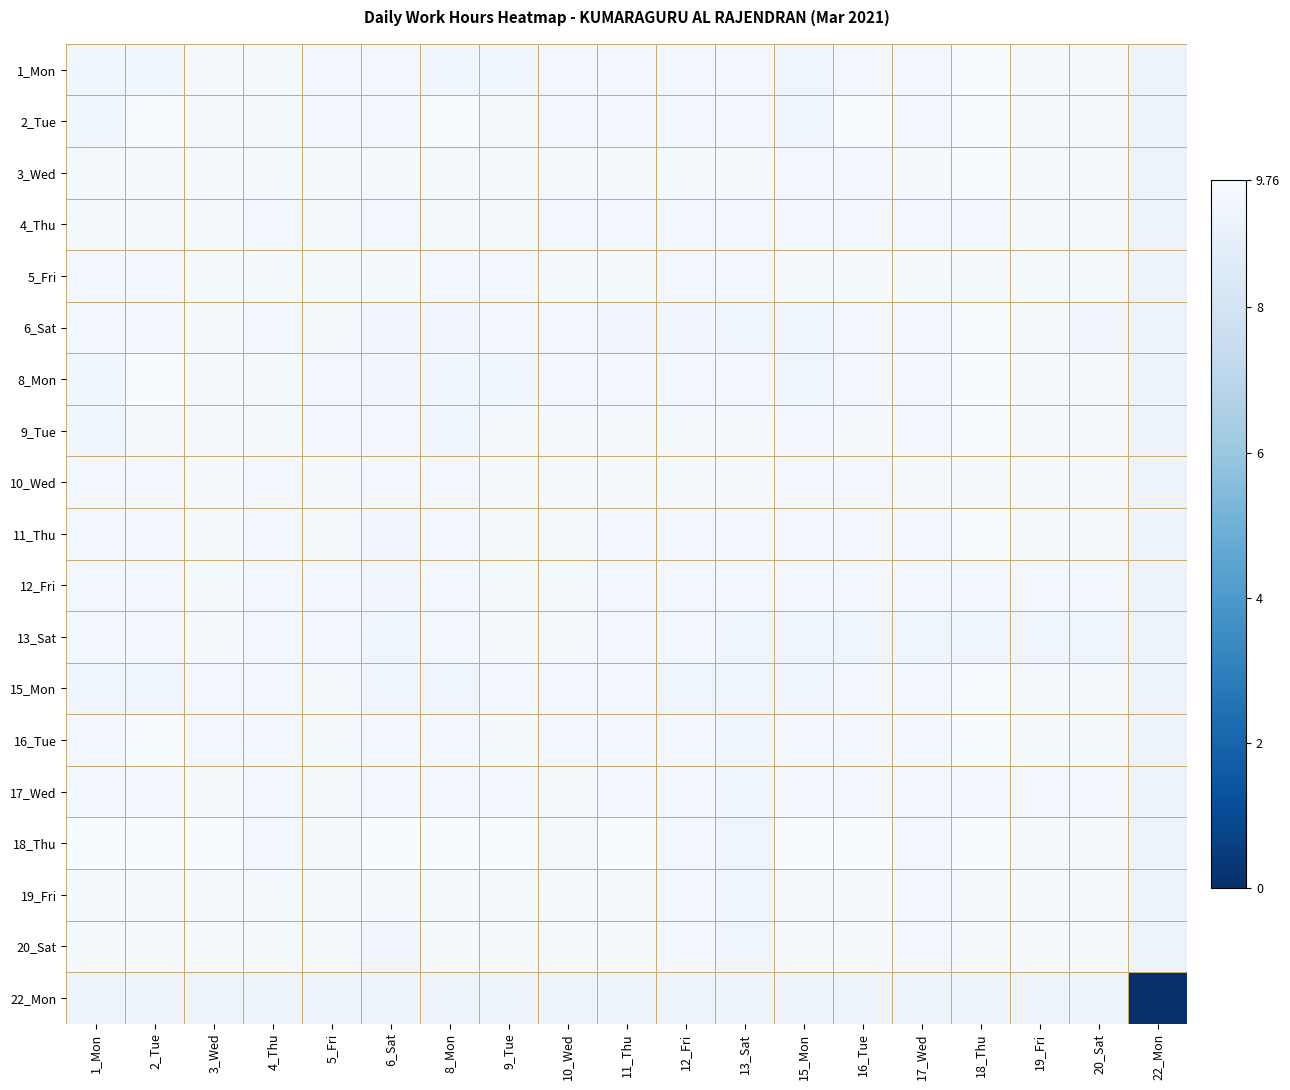

Reading left to right, extract all data points from this chart.

1_Mon: 1_Mon=9.4	2_Tue=9.4	3_Wed=9.6	4_Thu=9.6	5_Fri=9.5	6_Sat=9.5	8_Mon=9.4	9_Tue=9.4	10_Wed=9.5	11_Thu=9.5	12_Fri=9.5	13_Sat=9.5	15_Mon=9.4	16_Tue=9.5	17_Wed=9.5	18_Thu=9.7	19_Fri=9.7	20_Sat=9.6	22_Mon=9.2
2_Tue: 1_Mon=9.4	2_Tue=9.8	3_Wed=9.6	4_Thu=9.6	5_Fri=9.5	6_Sat=9.5	8_Mon=9.8	9_Tue=9.6	10_Wed=9.5	11_Thu=9.5	12_Fri=9.5	13_Sat=9.5	15_Mon=9.4	16_Tue=9.8	17_Wed=9.5	18_Thu=9.7	19_Fri=9.7	20_Sat=9.6	22_Mon=9.2
3_Wed: 1_Mon=9.6	2_Tue=9.6	3_Wed=9.6	4_Thu=9.6	5_Fri=9.6	6_Sat=9.6	8_Mon=9.6	9_Tue=9.6	10_Wed=9.6	11_Thu=9.6	12_Fri=9.6	13_Sat=9.6	15_Mon=9.5	16_Tue=9.5	17_Wed=9.6	18_Thu=9.7	19_Fri=9.7	20_Sat=9.6	22_Mon=9.2
4_Thu: 1_Mon=9.6	2_Tue=9.6	3_Wed=9.6	4_Thu=9.5	5_Fri=9.6	6_Sat=9.5	8_Mon=9.6	9_Tue=9.6	10_Wed=9.5	11_Thu=9.5	12_Fri=9.5	13_Sat=9.5	15_Mon=9.5	16_Tue=9.5	17_Wed=9.5	18_Thu=9.5	19_Fri=9.7	20_Sat=9.6	22_Mon=9.2
5_Fri: 1_Mon=9.5	2_Tue=9.5	3_Wed=9.6	4_Thu=9.6	5_Fri=9.6	6_Sat=9.6	8_Mon=9.5	9_Tue=9.5	10_Wed=9.6	11_Thu=9.6	12_Fri=9.5	13_Sat=9.5	15_Mon=9.7	16_Tue=9.7	17_Wed=9.7	18_Thu=9.7	19_Fri=9.6	20_Sat=9.6	22_Mon=9.2
6_Sat: 1_Mon=9.5	2_Tue=9.5	3_Wed=9.6	4_Thu=9.5	5_Fri=9.6	6_Sat=9.4	8_Mon=9.4	9_Tue=9.5	10_Wed=9.5	11_Thu=9.4	12_Fri=9.4	13_Sat=9.3	15_Mon=9.4	16_Tue=9.5	17_Wed=9.5	18_Thu=9.7	19_Fri=9.7	20_Sat=9.4	22_Mon=9.2
8_Mon: 1_Mon=9.4	2_Tue=9.8	3_Wed=9.6	4_Thu=9.6	5_Fri=9.5	6_Sat=9.4	8_Mon=9.4	9_Tue=9.4	10_Wed=9.5	11_Thu=9.5	12_Fri=9.5	13_Sat=9.5	15_Mon=9.4	16_Tue=9.5	17_Wed=9.5	18_Thu=9.7	19_Fri=9.7	20_Sat=9.6	22_Mon=9.2
9_Tue: 1_Mon=9.4	2_Tue=9.6	3_Wed=9.6	4_Thu=9.6	5_Fri=9.5	6_Sat=9.5	8_Mon=9.4	9_Tue=9.6	10_Wed=9.6	11_Thu=9.6	12_Fri=9.6	13_Sat=9.6	15_Mon=9.5	16_Tue=9.6	17_Wed=9.5	18_Thu=9.7	19_Fri=9.7	20_Sat=9.6	22_Mon=9.2
10_Wed: 1_Mon=9.5	2_Tue=9.5	3_Wed=9.6	4_Thu=9.5	5_Fri=9.6	6_Sat=9.5	8_Mon=9.5	9_Tue=9.6	10_Wed=9.6	11_Thu=9.6	12_Fri=9.6	13_Sat=9.6	15_Mon=9.5	16_Tue=9.5	17_Wed=9.6	18_Thu=9.6	19_Fri=9.7	20_Sat=9.6	22_Mon=9.2
11_Thu: 1_Mon=9.5	2_Tue=9.5	3_Wed=9.6	4_Thu=9.5	5_Fri=9.6	6_Sat=9.4	8_Mon=9.5	9_Tue=9.6	10_Wed=9.6	11_Thu=9.5	12_Fri=9.5	13_Sat=9.5	15_Mon=9.5	16_Tue=9.5	17_Wed=9.5	18_Thu=9.7	19_Fri=9.7	20_Sat=9.6	22_Mon=9.2
12_Fri: 1_Mon=9.5	2_Tue=9.5	3_Wed=9.6	4_Thu=9.5	5_Fri=9.5	6_Sat=9.4	8_Mon=9.5	9_Tue=9.6	10_Wed=9.6	11_Thu=9.5	12_Fri=9.5	13_Sat=9.5	15_Mon=9.5	16_Tue=9.5	17_Wed=9.5	18_Thu=9.5	19_Fri=9.5	20_Sat=9.5	22_Mon=9.2
13_Sat: 1_Mon=9.5	2_Tue=9.5	3_Wed=9.6	4_Thu=9.5	5_Fri=9.5	6_Sat=9.3	8_Mon=9.5	9_Tue=9.6	10_Wed=9.6	11_Thu=9.5	12_Fri=9.5	13_Sat=9.3	15_Mon=9.4	16_Tue=9.3	17_Wed=9.3	18_Thu=9.3	19_Fri=9.3	20_Sat=9.3	22_Mon=9.2
15_Mon: 1_Mon=9.4	2_Tue=9.4	3_Wed=9.5	4_Thu=9.5	5_Fri=9.7	6_Sat=9.4	8_Mon=9.4	9_Tue=9.5	10_Wed=9.5	11_Thu=9.5	12_Fri=9.4	13_Sat=9.4	15_Mon=9.4	16_Tue=9.5	17_Wed=9.5	18_Thu=9.7	19_Fri=9.7	20_Sat=9.6	22_Mon=9.2
16_Tue: 1_Mon=9.5	2_Tue=9.8	3_Wed=9.5	4_Thu=9.5	5_Fri=9.7	6_Sat=9.5	8_Mon=9.5	9_Tue=9.6	10_Wed=9.5	11_Thu=9.5	12_Fri=9.5	13_Sat=9.3	15_Mon=9.5	16_Tue=9.5	17_Wed=9.5	18_Thu=9.7	19_Fri=9.7	20_Sat=9.6	22_Mon=9.2
17_Wed: 1_Mon=9.5	2_Tue=9.5	3_Wed=9.6	4_Thu=9.5	5_Fri=9.7	6_Sat=9.5	8_Mon=9.5	9_Tue=9.5	10_Wed=9.6	11_Thu=9.5	12_Fri=9.5	13_Sat=9.3	15_Mon=9.5	16_Tue=9.5	17_Wed=9.5	18_Thu=9.5	19_Fri=9.5	20_Sat=9.5	22_Mon=9.2
18_Thu: 1_Mon=9.7	2_Tue=9.7	3_Wed=9.7	4_Thu=9.5	5_Fri=9.7	6_Sat=9.7	8_Mon=9.7	9_Tue=9.7	10_Wed=9.6	11_Thu=9.7	12_Fri=9.5	13_Sat=9.3	15_Mon=9.7	16_Tue=9.7	17_Wed=9.5	18_Thu=9.7	19_Fri=9.7	20_Sat=9.6	22_Mon=9.2
19_Fri: 1_Mon=9.7	2_Tue=9.7	3_Wed=9.7	4_Thu=9.7	5_Fri=9.6	6_Sat=9.7	8_Mon=9.7	9_Tue=9.7	10_Wed=9.7	11_Thu=9.7	12_Fri=9.5	13_Sat=9.3	15_Mon=9.7	16_Tue=9.7	17_Wed=9.5	18_Thu=9.7	19_Fri=9.7	20_Sat=9.6	22_Mon=9.2
20_Sat: 1_Mon=9.6	2_Tue=9.6	3_Wed=9.6	4_Thu=9.6	5_Fri=9.6	6_Sat=9.4	8_Mon=9.6	9_Tue=9.6	10_Wed=9.6	11_Thu=9.6	12_Fri=9.5	13_Sat=9.3	15_Mon=9.6	16_Tue=9.6	17_Wed=9.5	18_Thu=9.6	19_Fri=9.6	20_Sat=9.6	22_Mon=9.2
22_Mon: 1_Mon=9.2	2_Tue=9.2	3_Wed=9.2	4_Thu=9.2	5_Fri=9.2	6_Sat=9.2	8_Mon=9.2	9_Tue=9.2	10_Wed=9.2	11_Thu=9.2	12_Fri=9.2	13_Sat=9.2	15_Mon=9.2	16_Tue=9.2	17_Wed=9.2	18_Thu=9.2	19_Fri=9.2	20_Sat=9.2	22_Mon=0.0